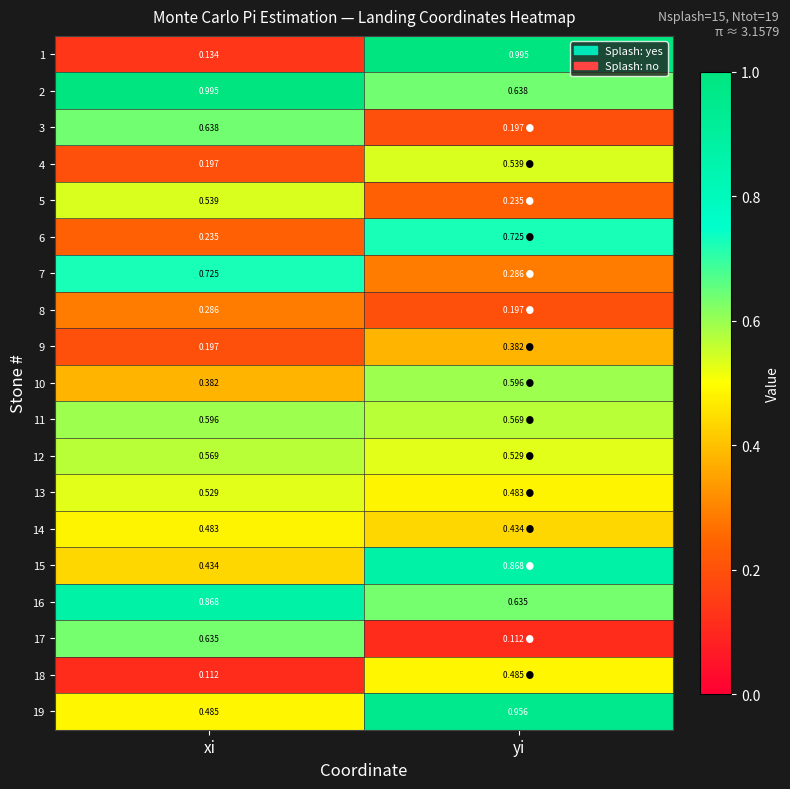

Is it true that 11 equals 0.3 at yi?

False